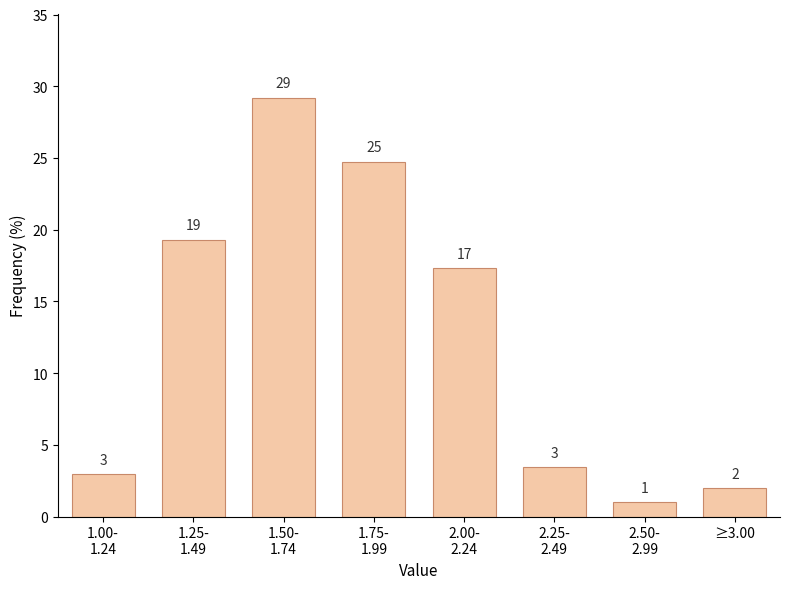

What is the maximum value shown in the chart?

29.2